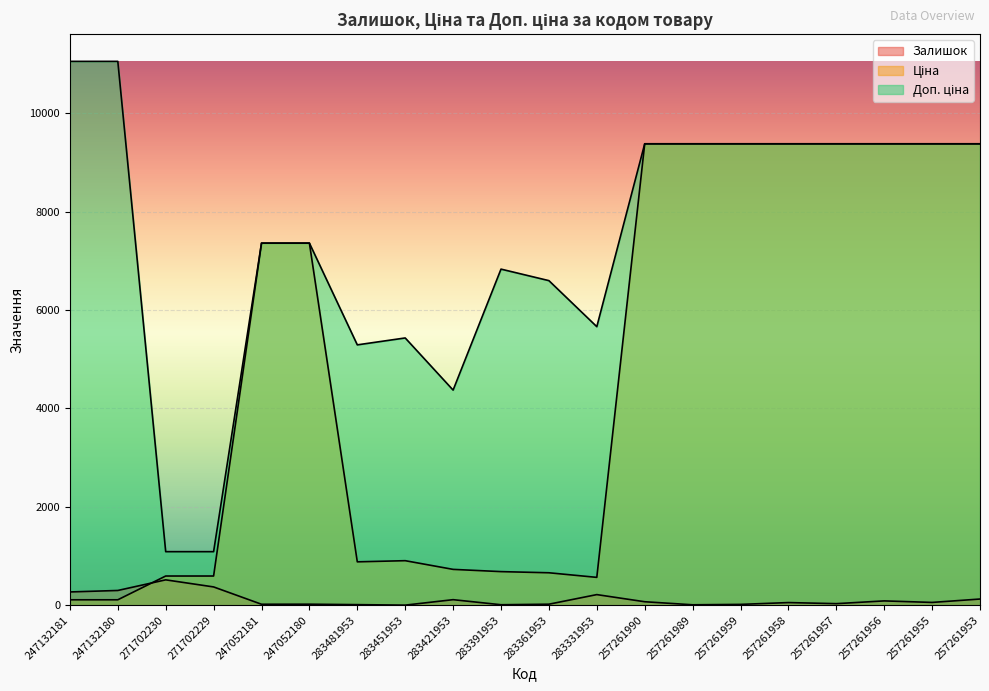

Does the chart display data point markers on the line(s)?

No